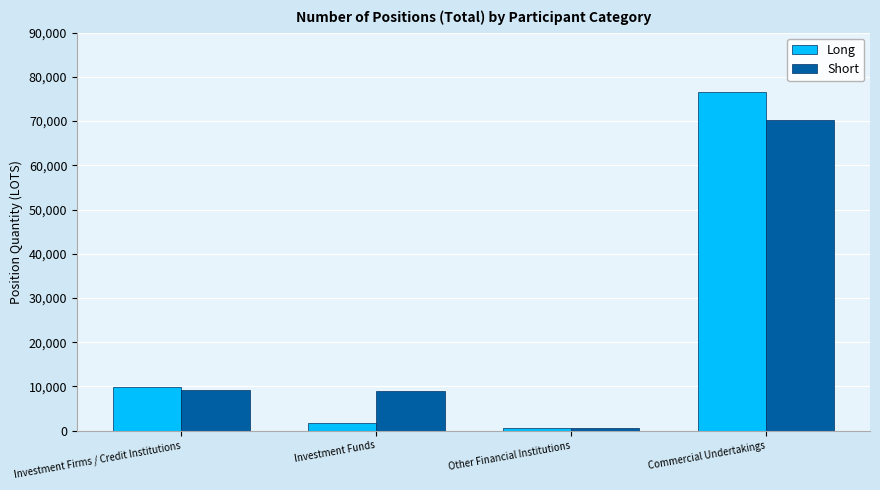

What is the label of the 4th bar from the left?

Commercial Undertakings